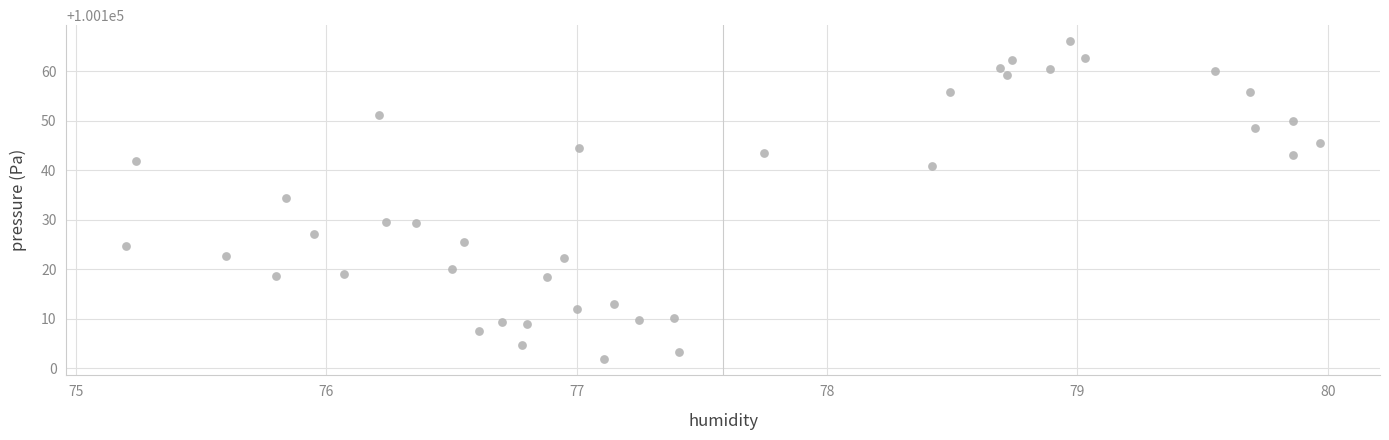

What is the range of X values (max minus min)?

4.8